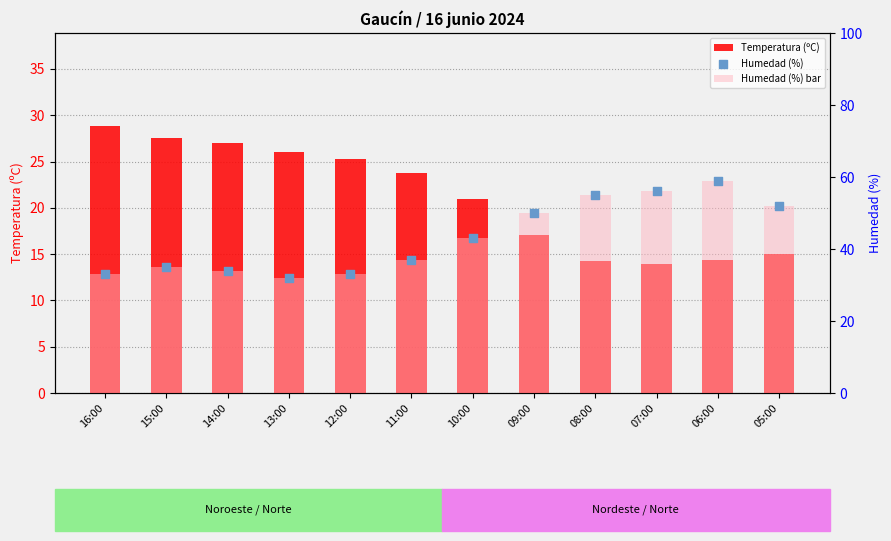

Which series reaches the minimum Y coordinate?

Temperatura (ºC)